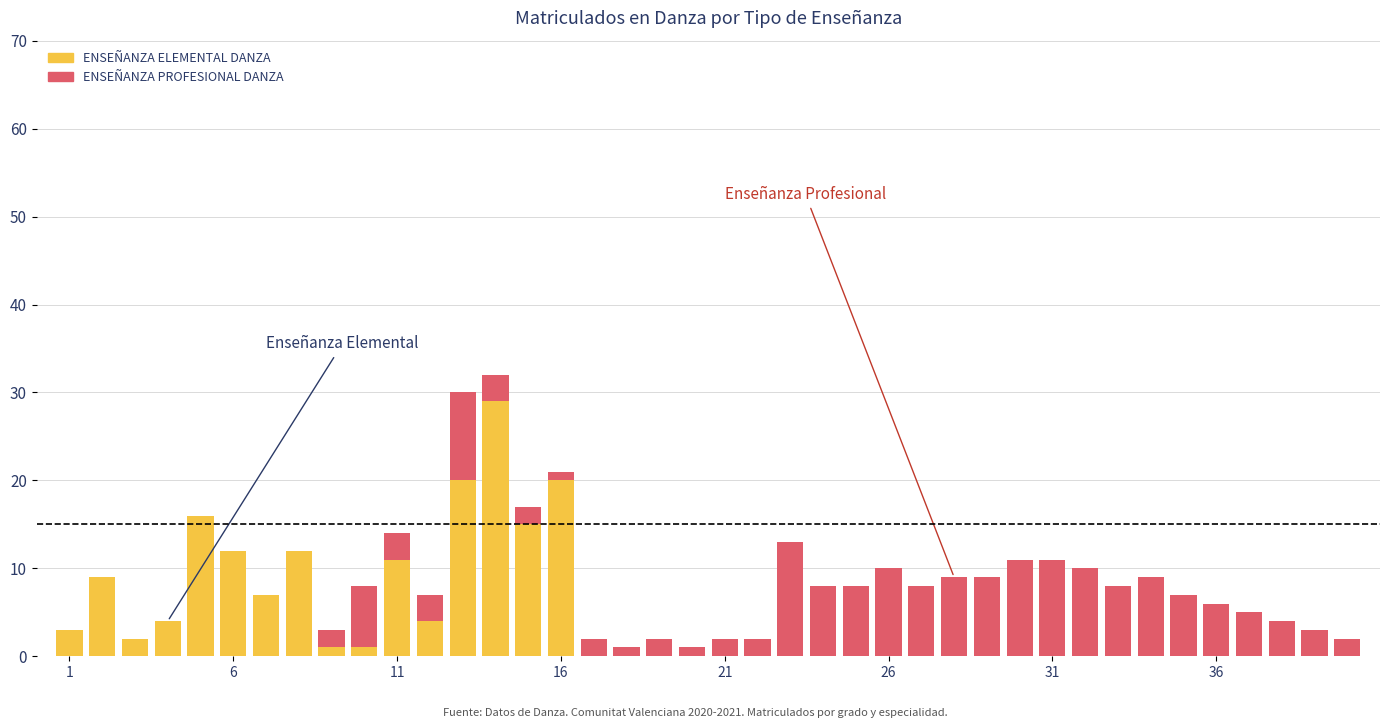

Are the bars horizontal?

No